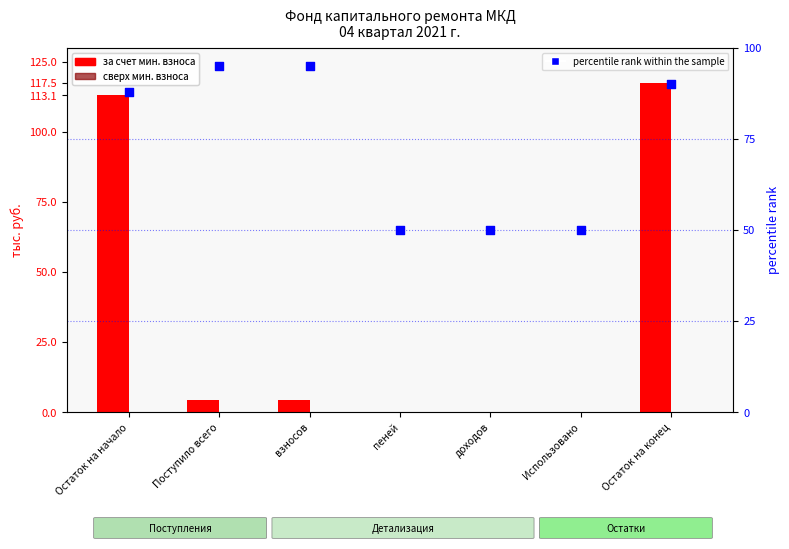

Which series contains the lowest Y value?

за счет минимального взноса